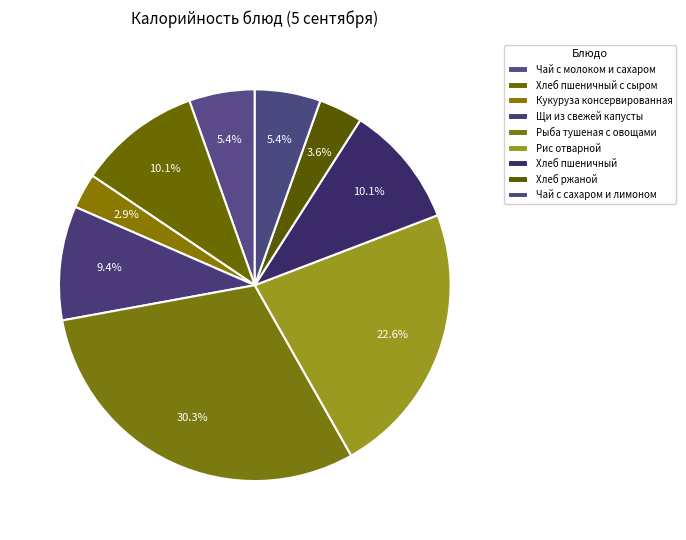

Which has a higher value, Рис отварной or Рыба тушеная с овощами?

Рыба тушеная с овощами